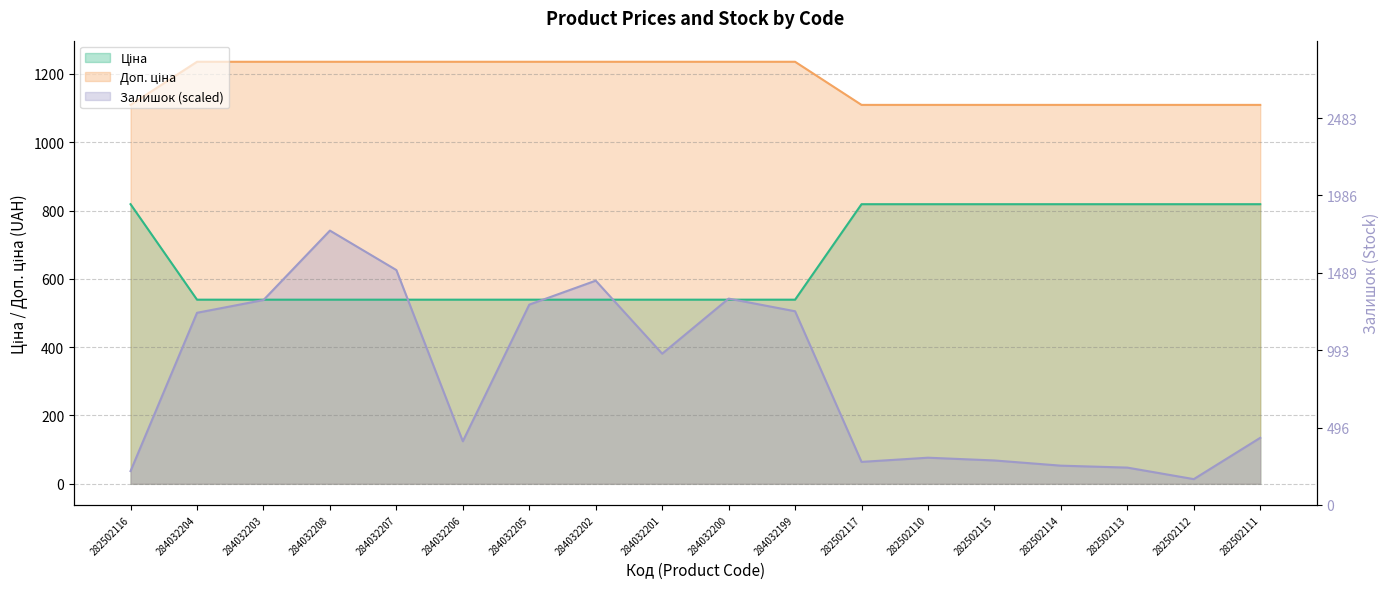

What value does the Залишок series have at 282502115?

68.4